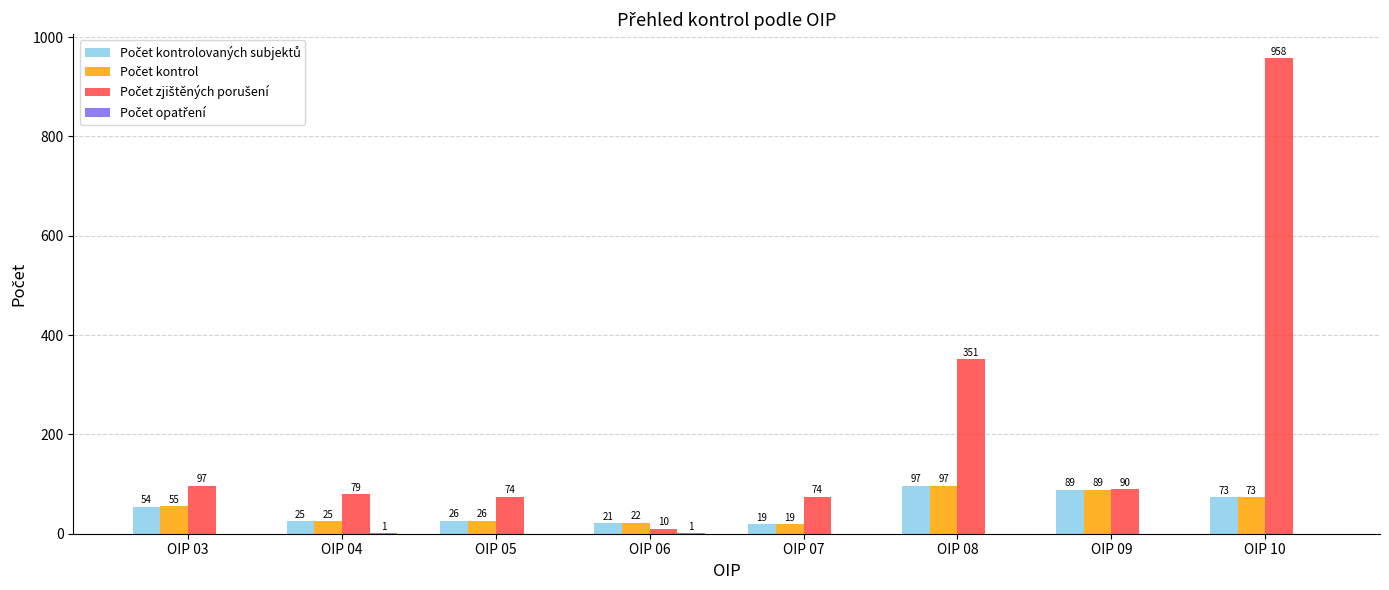

What is the total value across all series at OIP 08?

545